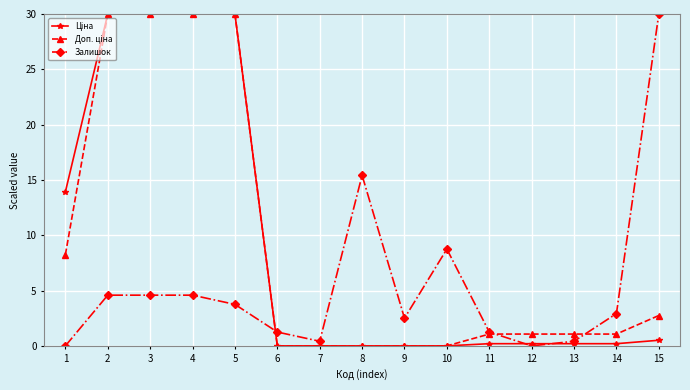

At how many categories does at least one series exceed 25?

5